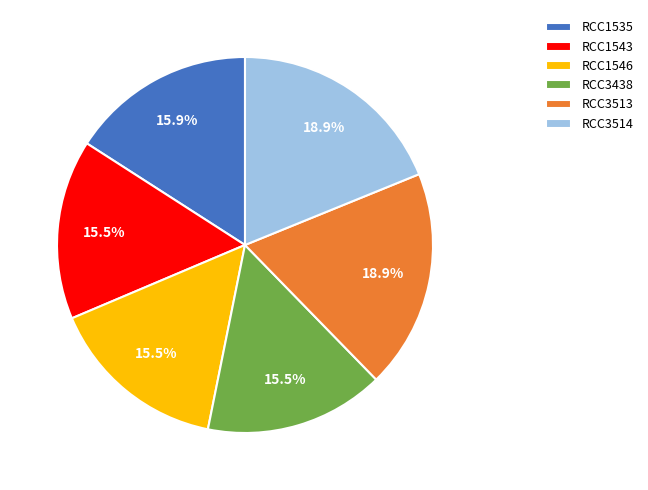

Does RCC1543 account for over 50% of the chart?

No